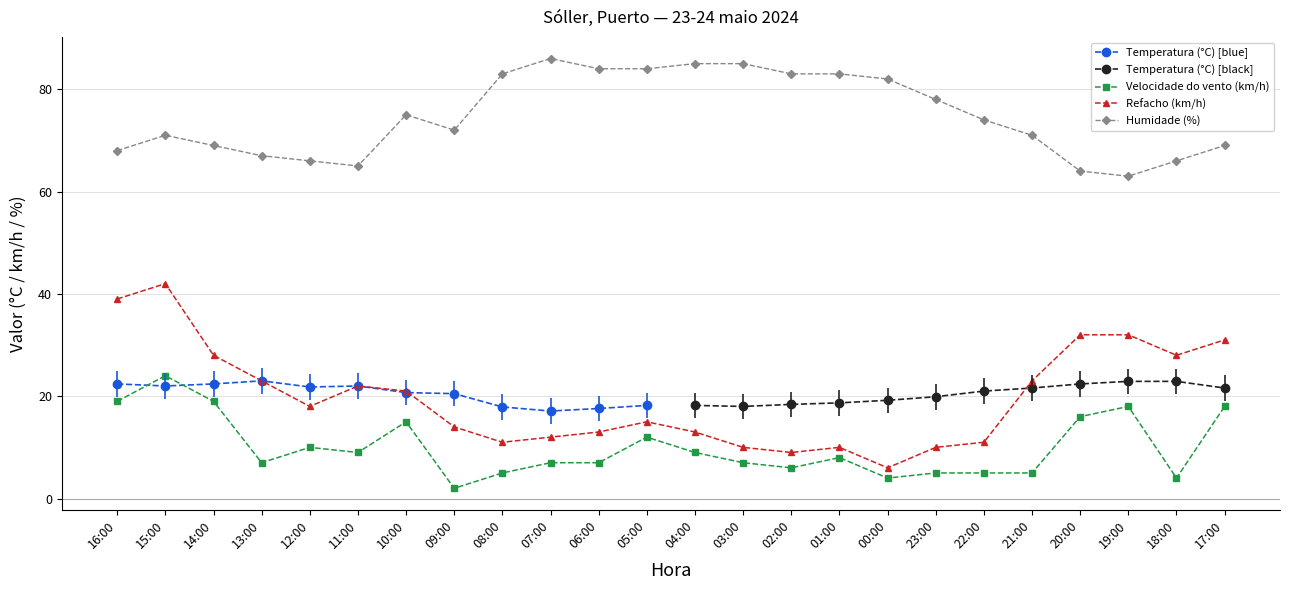

Where is the first local minimum for Velocidade do vento (km/h)?

13:00